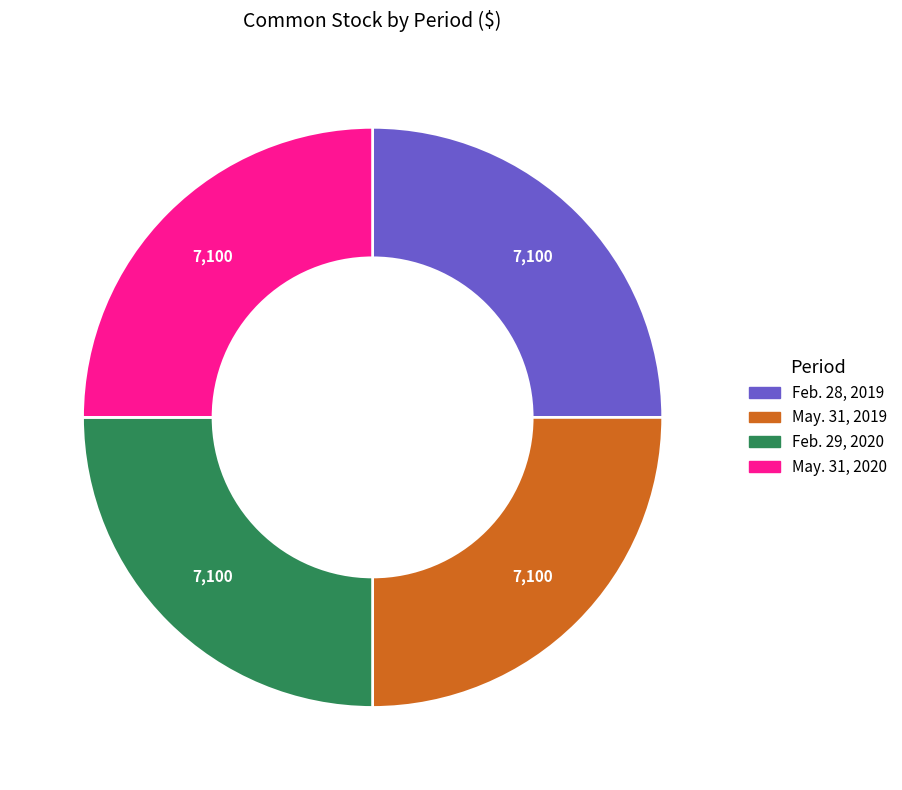

Does any single category account for the majority?

No